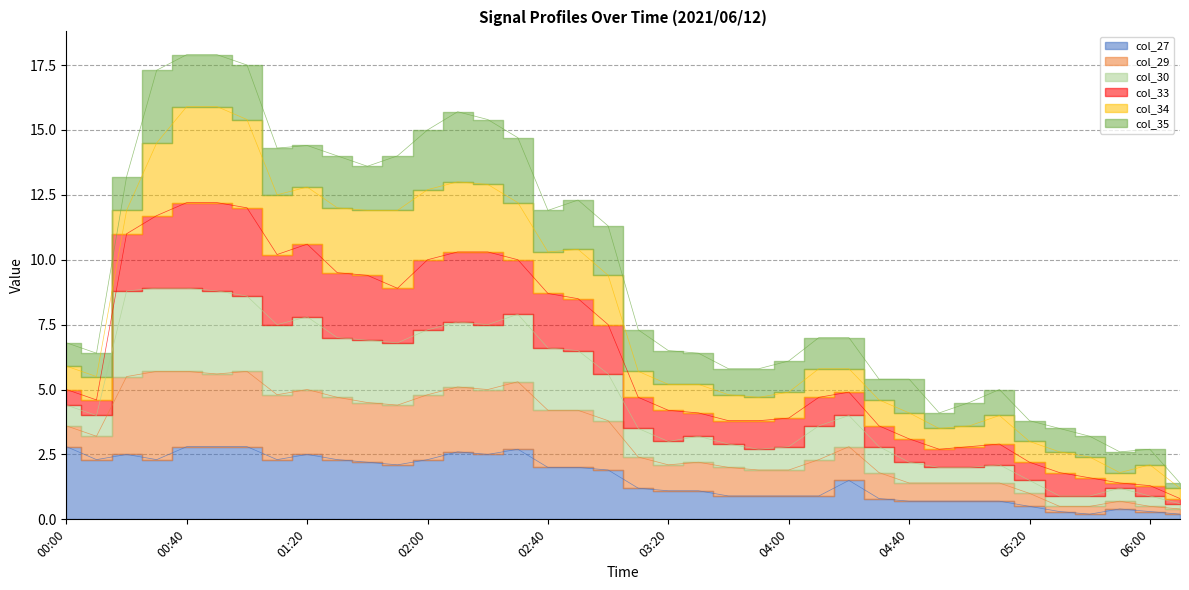

What is the difference between the maximum and minimum values in the col_27 series?

2.6